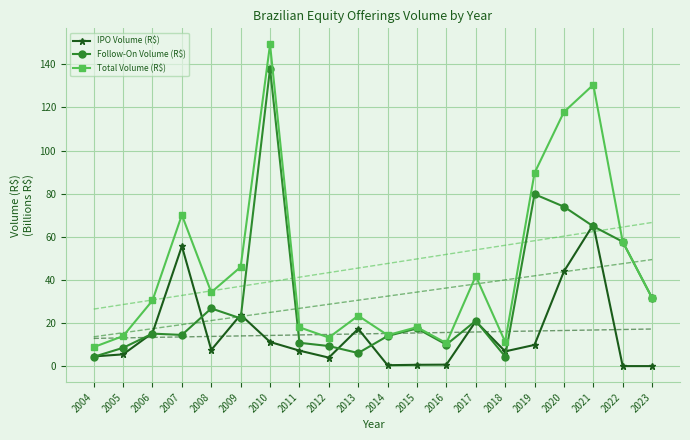

How many interior local peaks does the Total Volume (R$) series have?

6